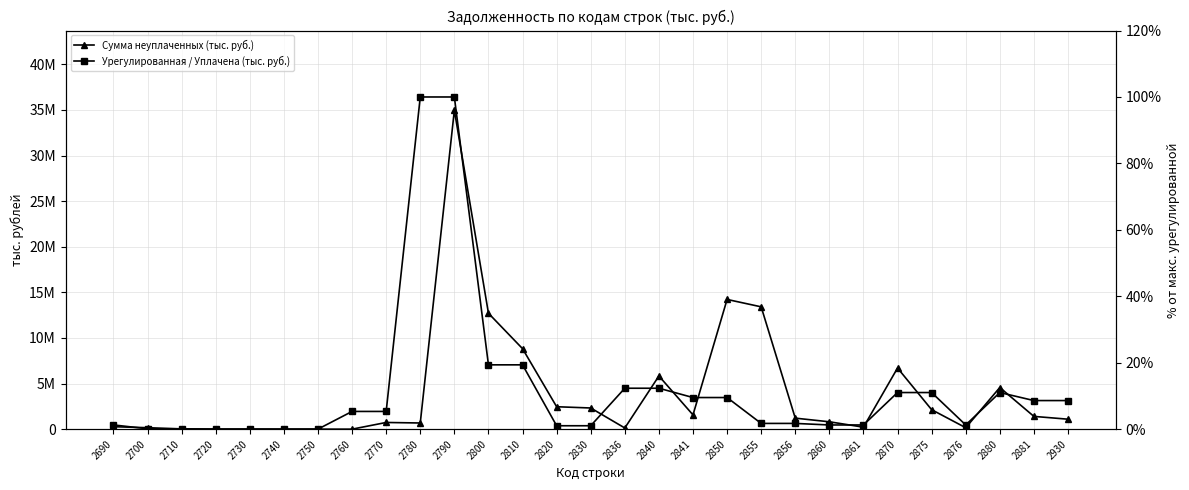

True or false: Урегулированная / Уплачена (тыс. руб.) has more than 1 interior local peaks.

False